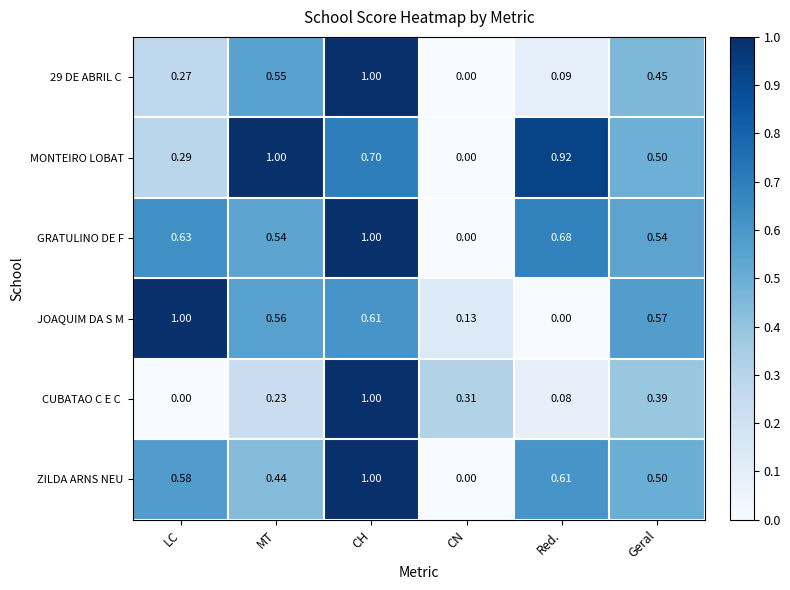

List the labels in order of JOAQUIM DA S M value, smallest first.

Red., CN, MT, Geral, CH, LC